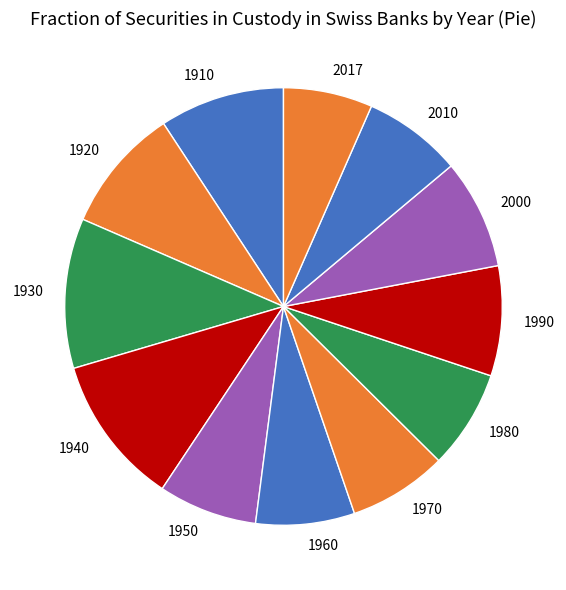

How many slices are in this pie chart?

12